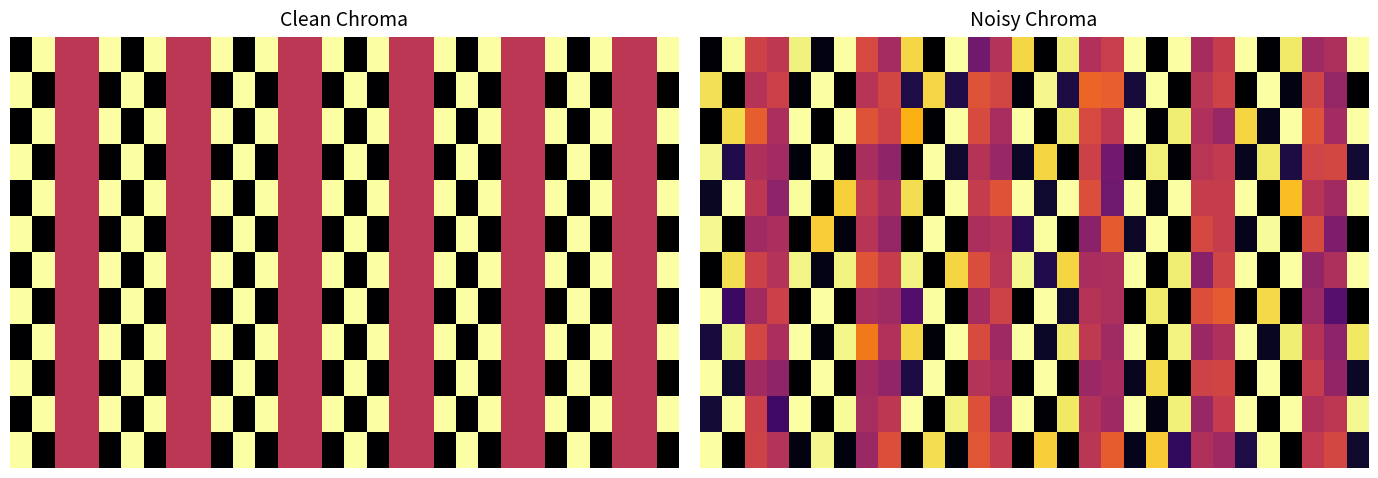

How many categories are shown in the chart?

30